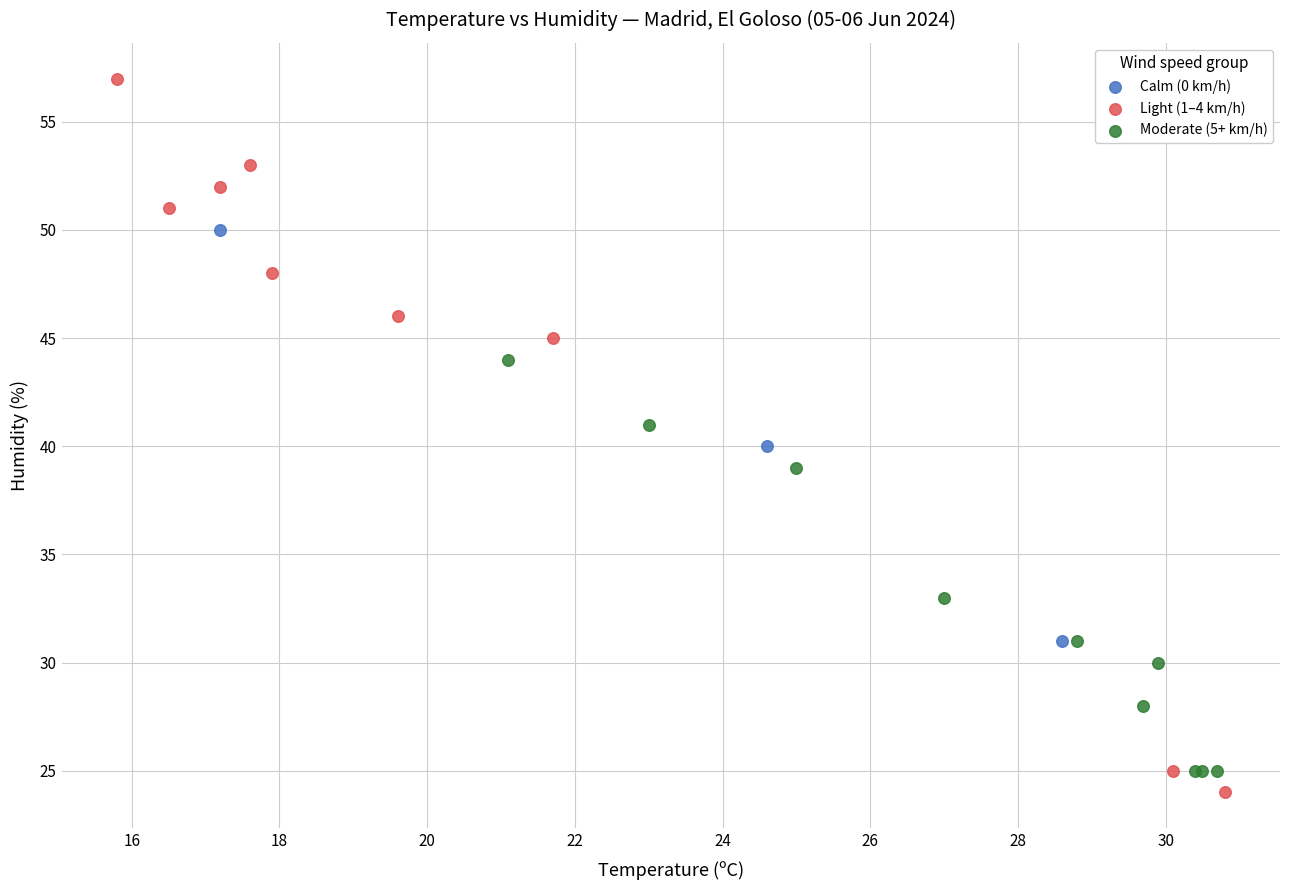

Which series has the widest spread of Y values?

Light (1–4 km/h)